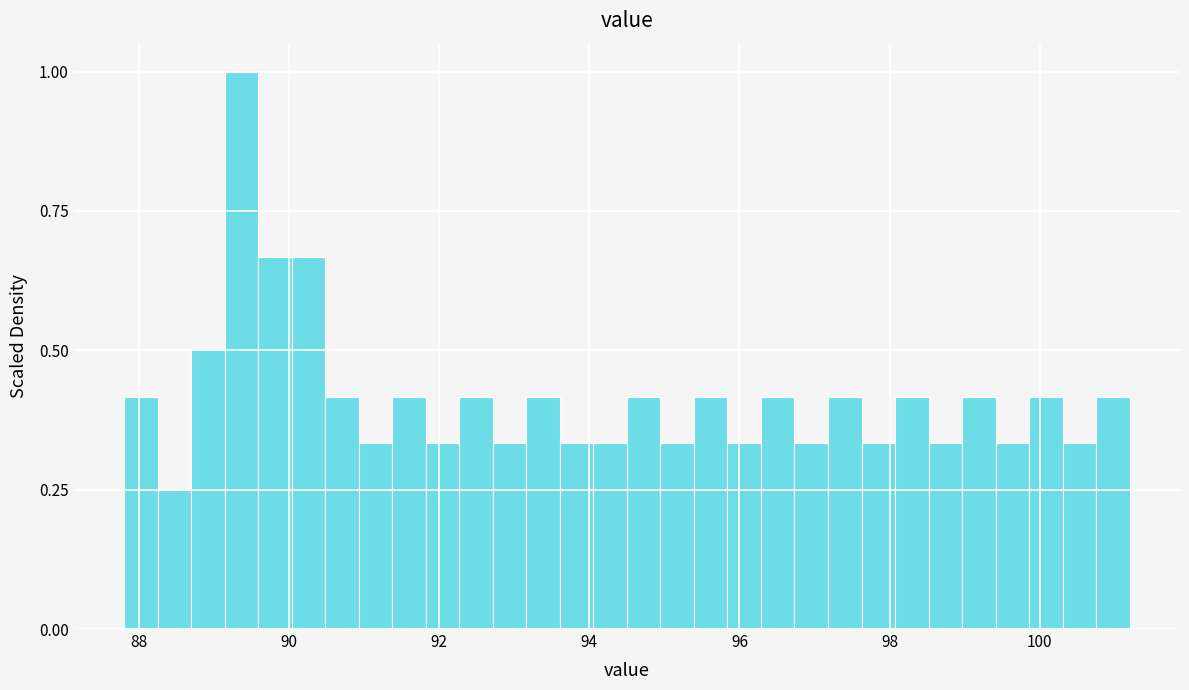

Around what value on the x-axis is the tallest bar? Give the approximate position of its centre, as read against the axis.

89.4